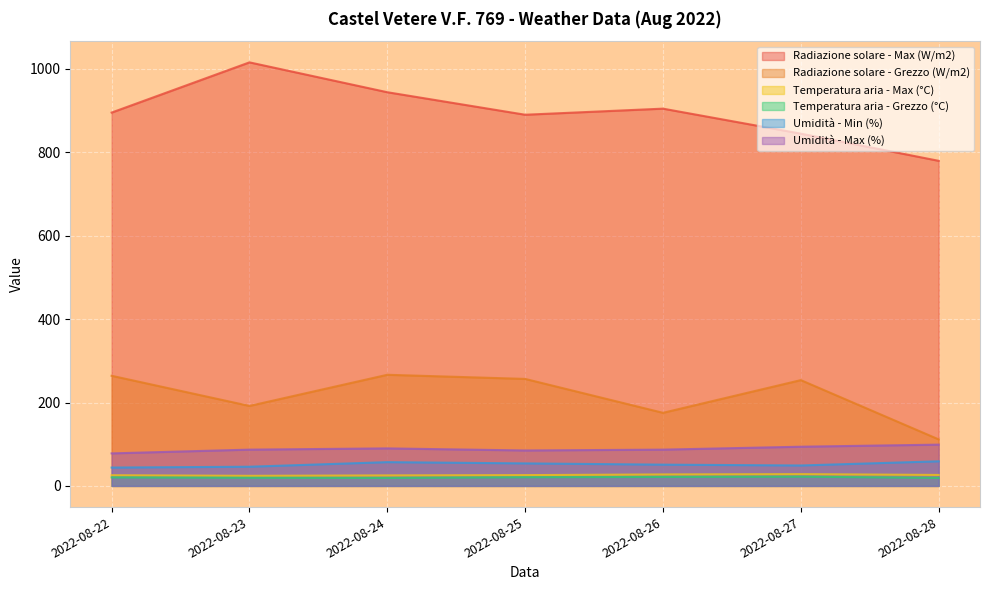

The value of Umidità - Min (%) at 2022-08-24 is 57.0. True or false?

True